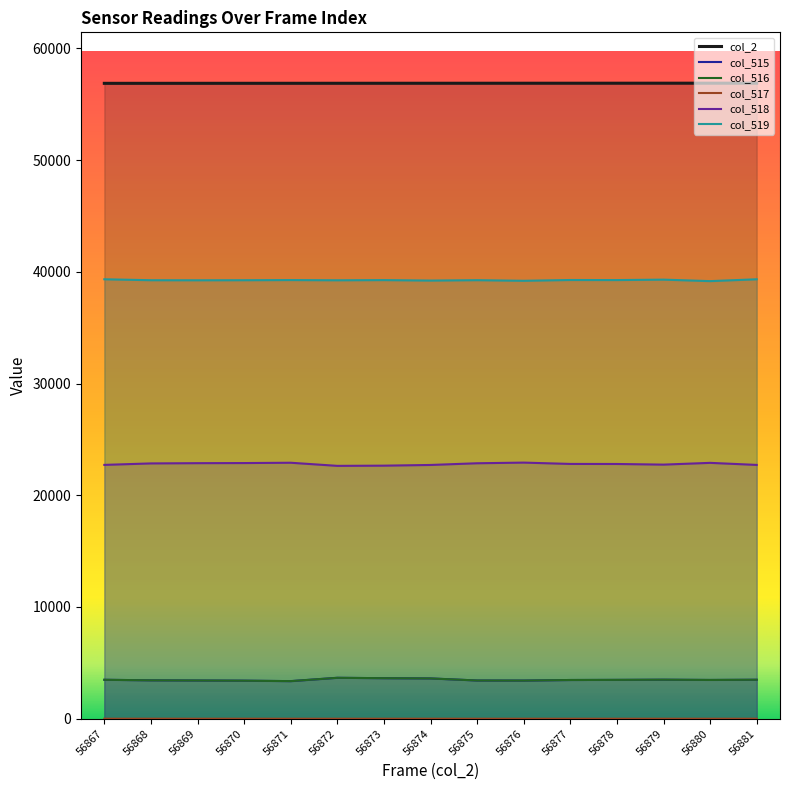

Where does the col_515 series first go above 3470?

56867